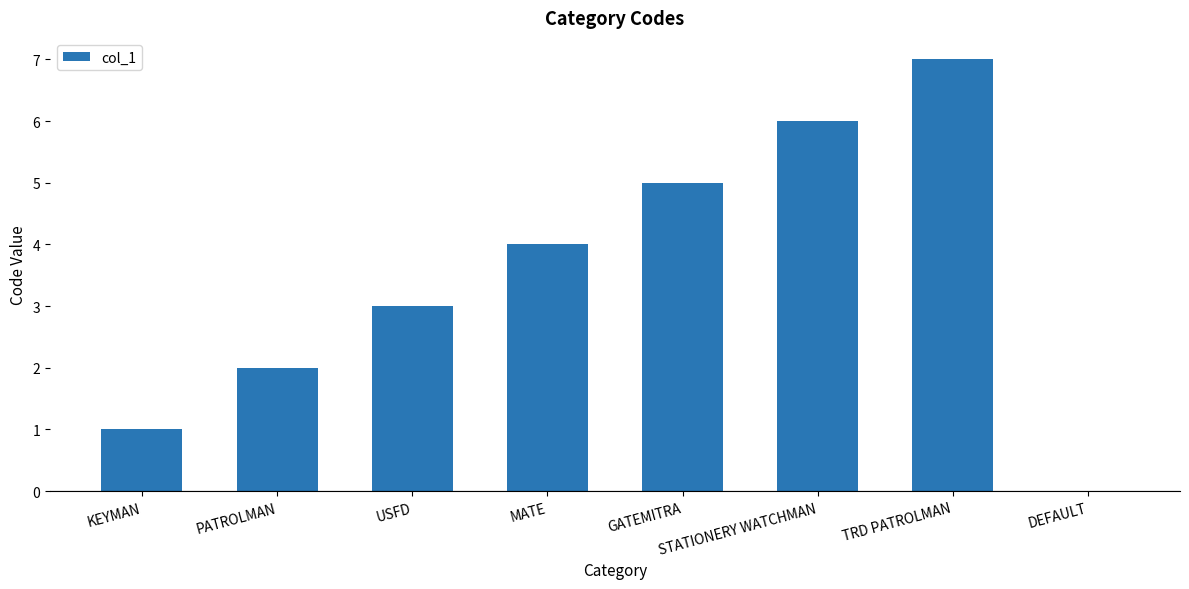

What is the change in value from PATROLMAN to USFD?

+1